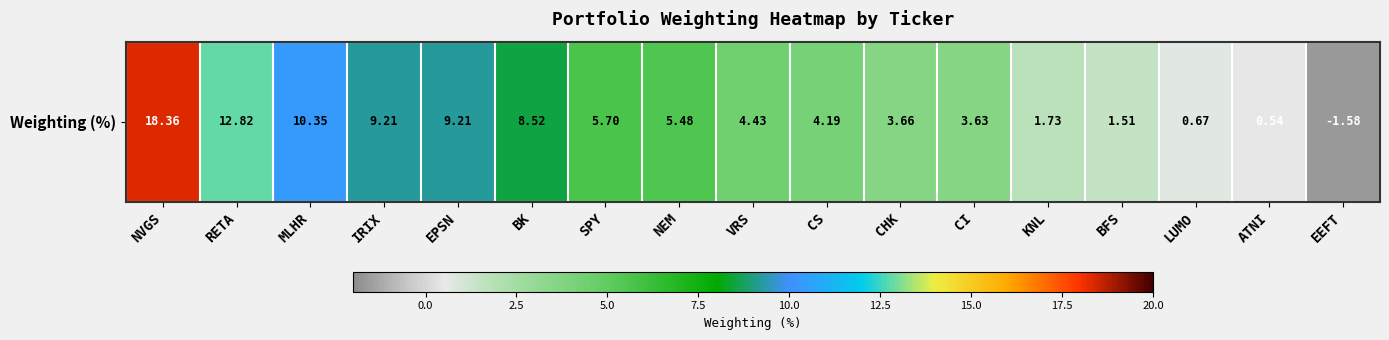

List the labels in order of value, largest first.

NVGS, RETA, MLHR, IRIX, EPSN, BK, SPY, NEM, VRS, CS, CHK, CI, KNL, BFS, LUMO, ATNI, EEFT